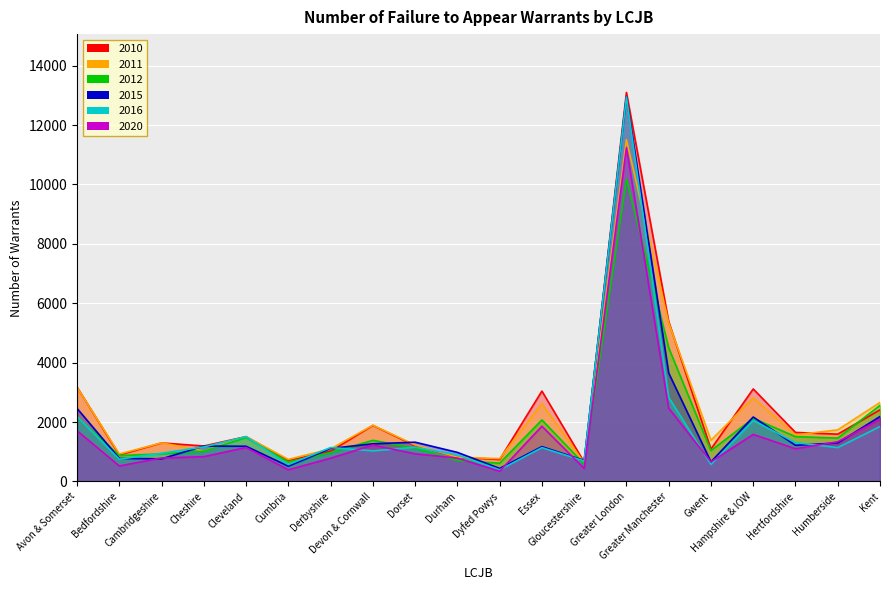

True or false: 2011 has a value of 769 at Dyfed Powys.

True